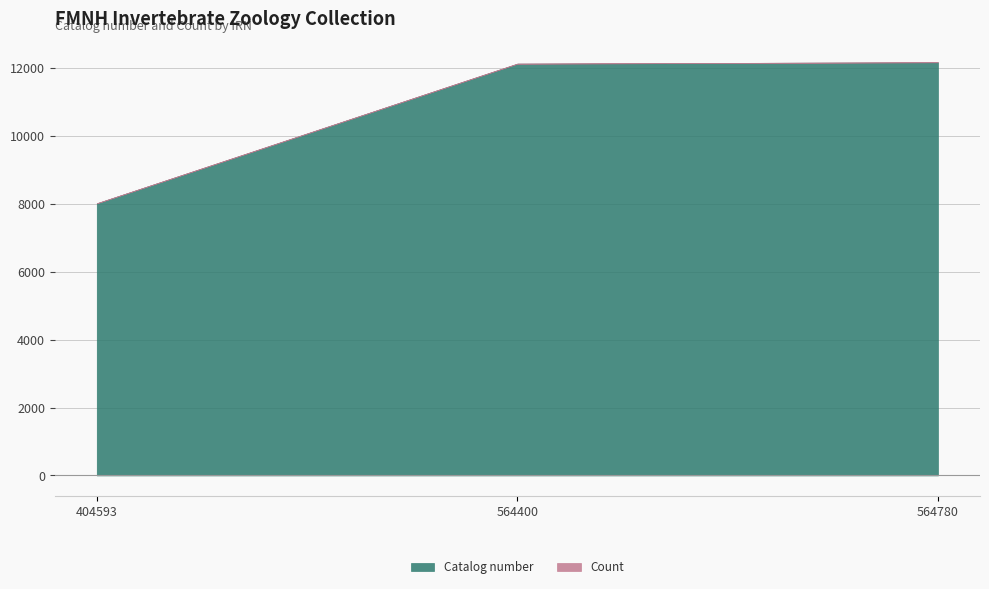

The value of Catalog number at 564780 is 3018. True or false?

False